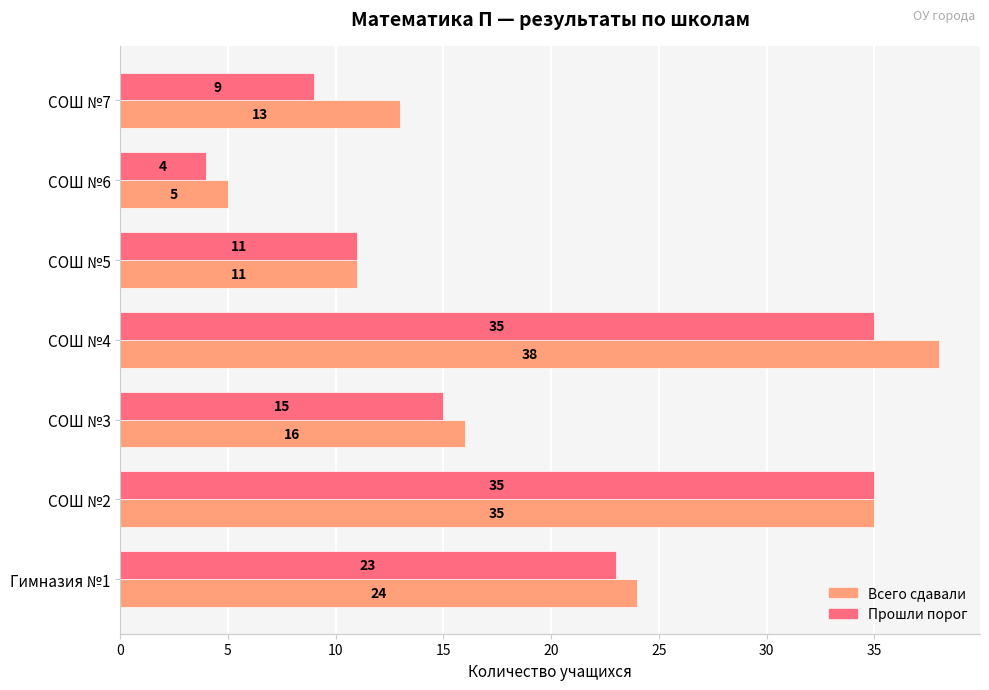

The value of Прошли порог at СОШ №6 is 4. True or false?

True